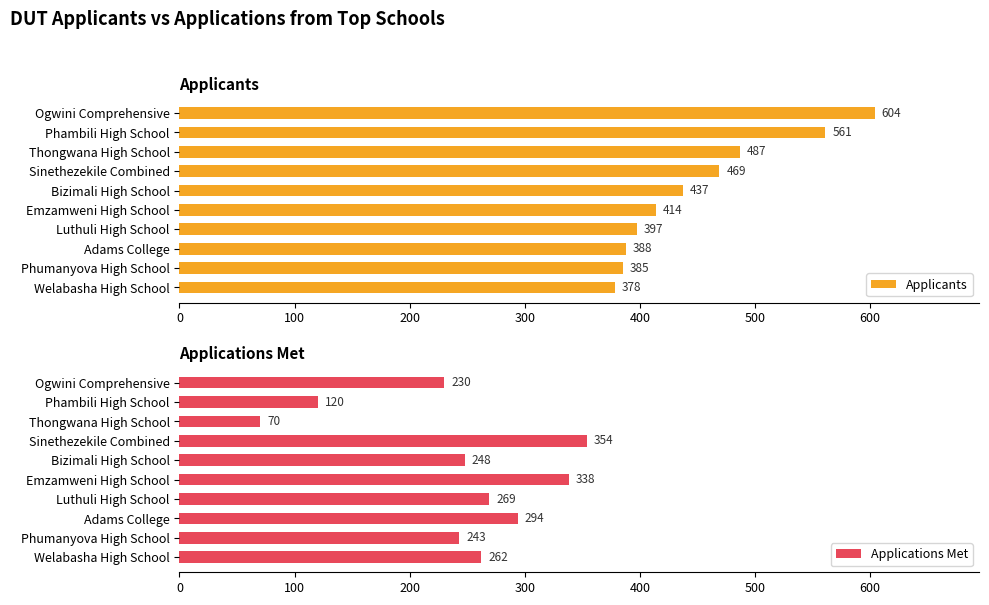

What is the average value of the Applicants series?

452